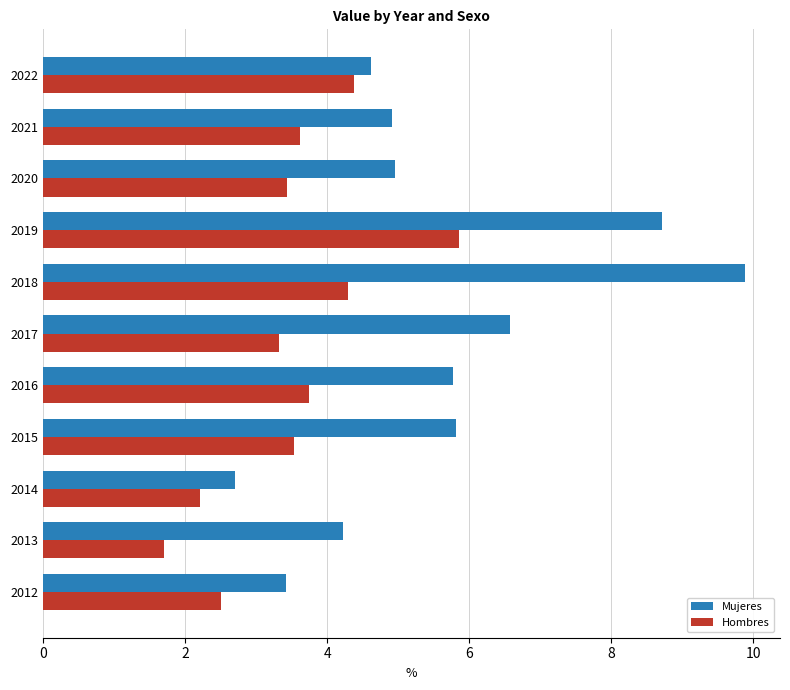

Where is Hombres nearest to the value 3?

2017